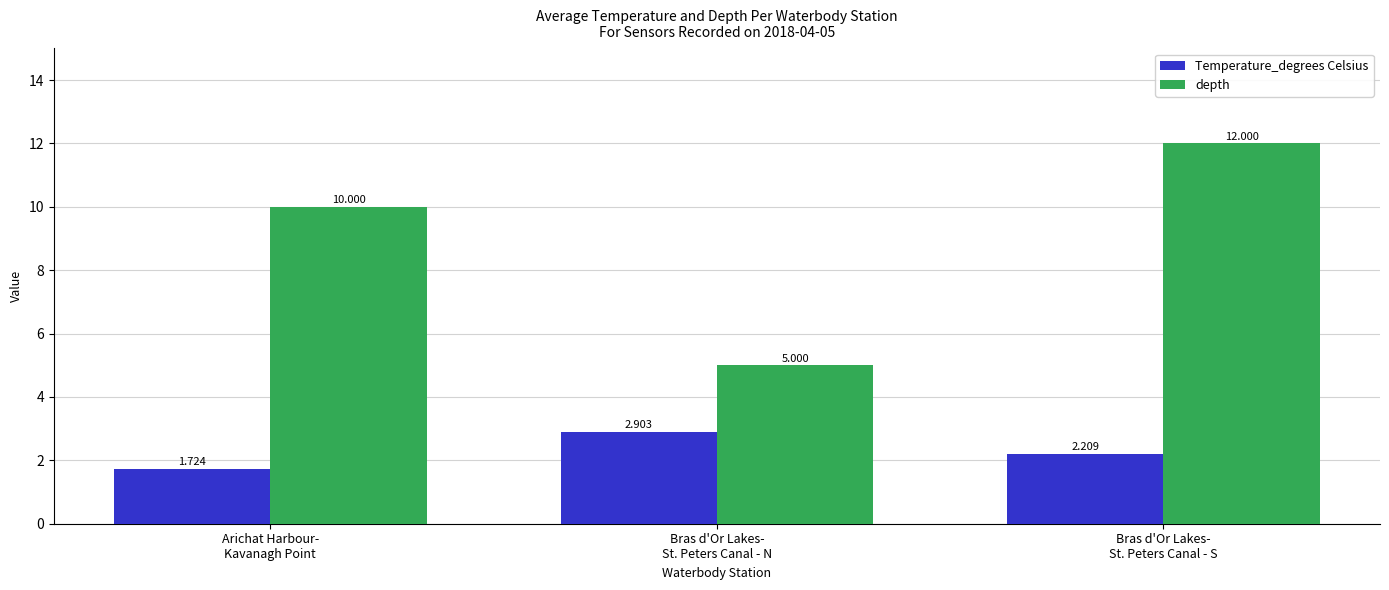

List the series in order of their peak value, highest first.

depth, Temperature_degrees Celsius